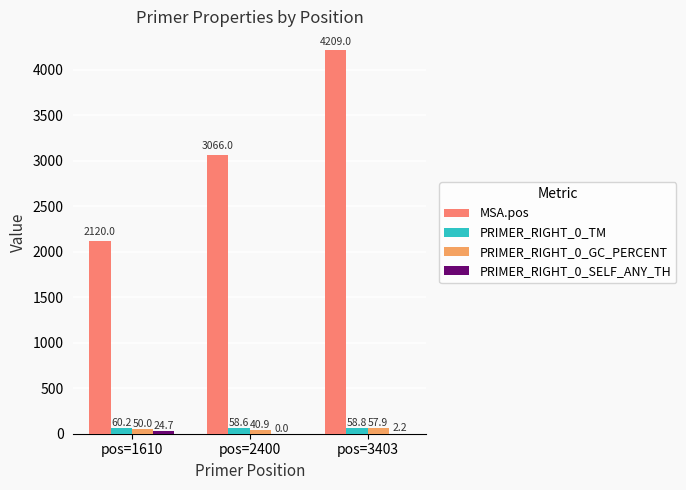

What is the minimum value for PRIMER_RIGHT_0_GC_PERCENT?

40.9